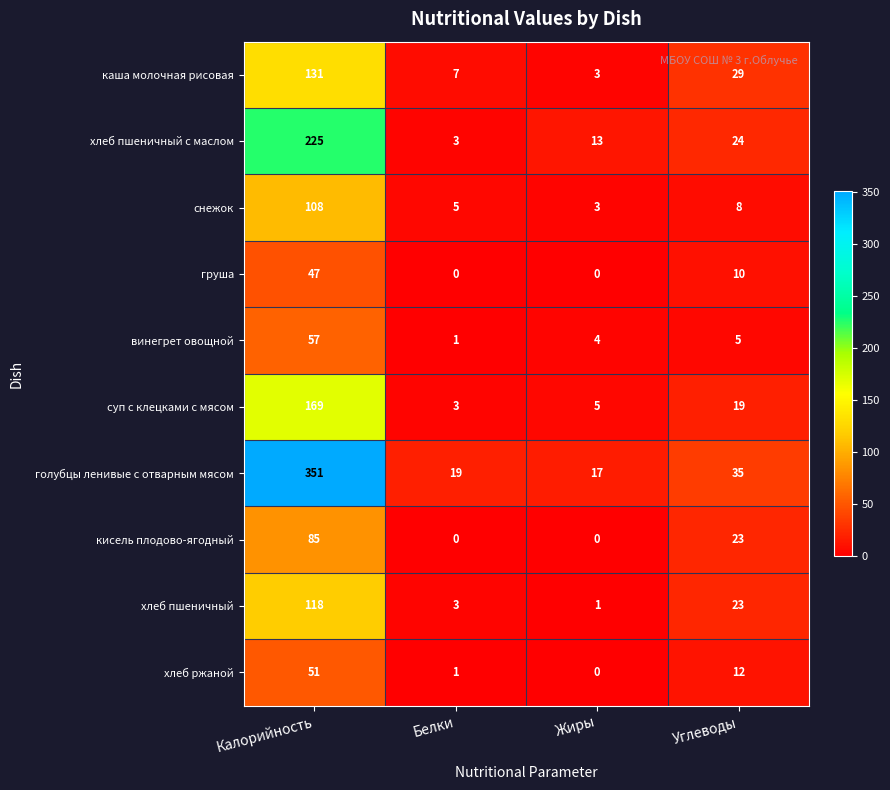

What is the total value across all series at Белки?

42